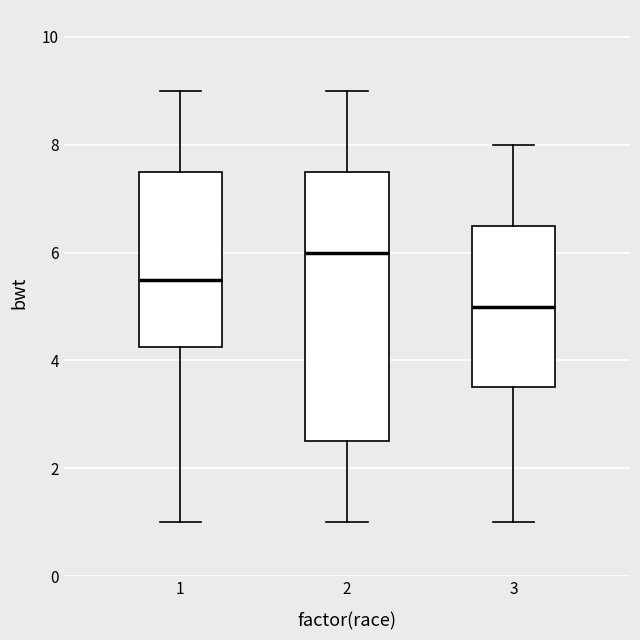

Comparing the boxes themselves (not the whiskers), which one is the tallest?

2